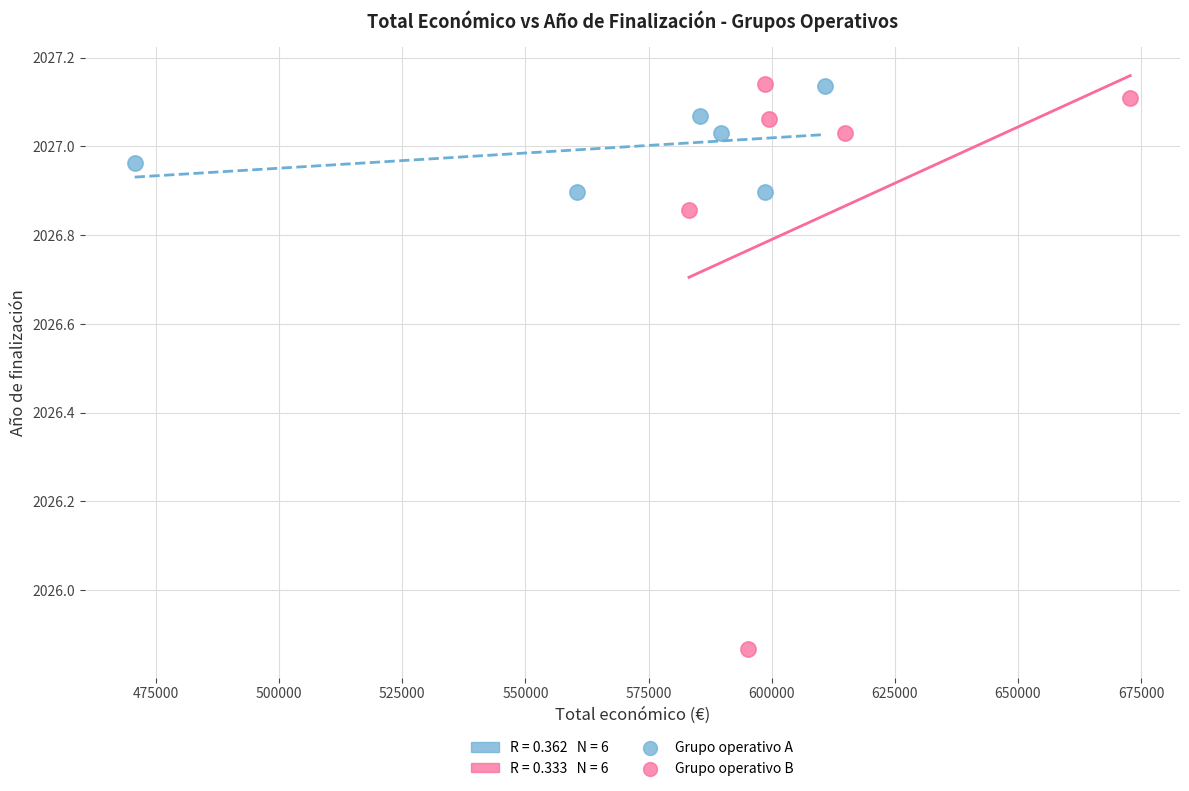

Which series contains the lowest Y value?

Grupo operativo B